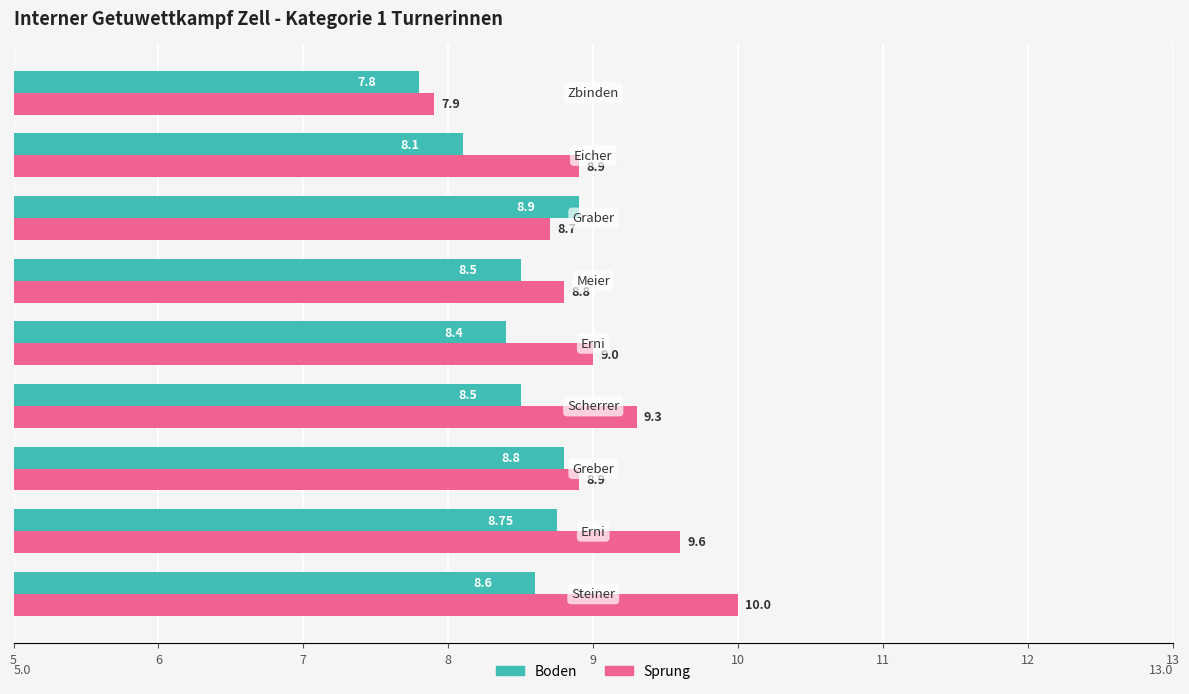

What is the difference between the second highest and minimum values in the Sprung series?

1.7